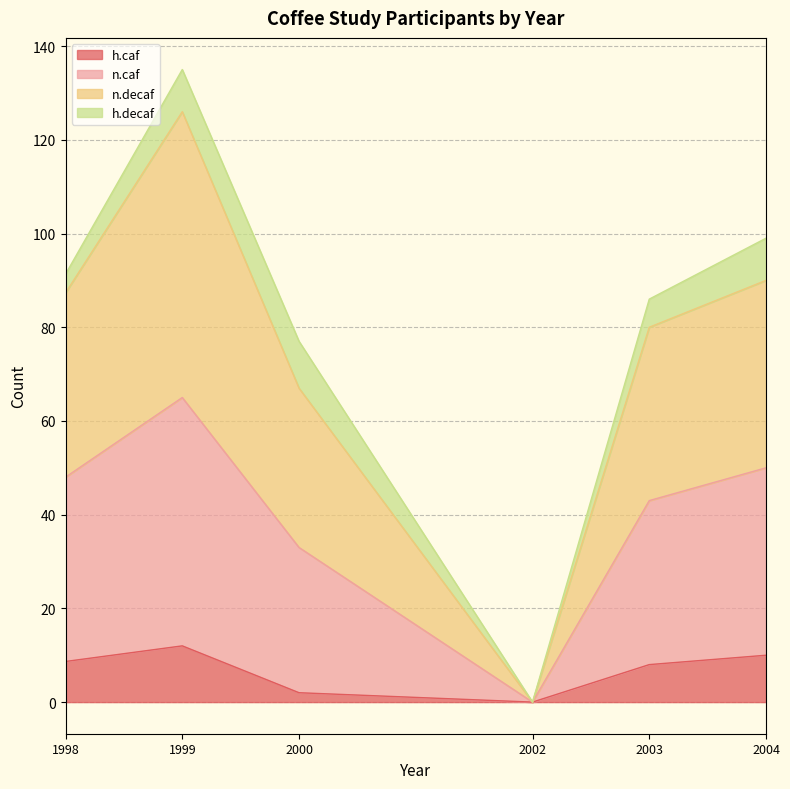

What is the total value across all series at 2003?

86.0